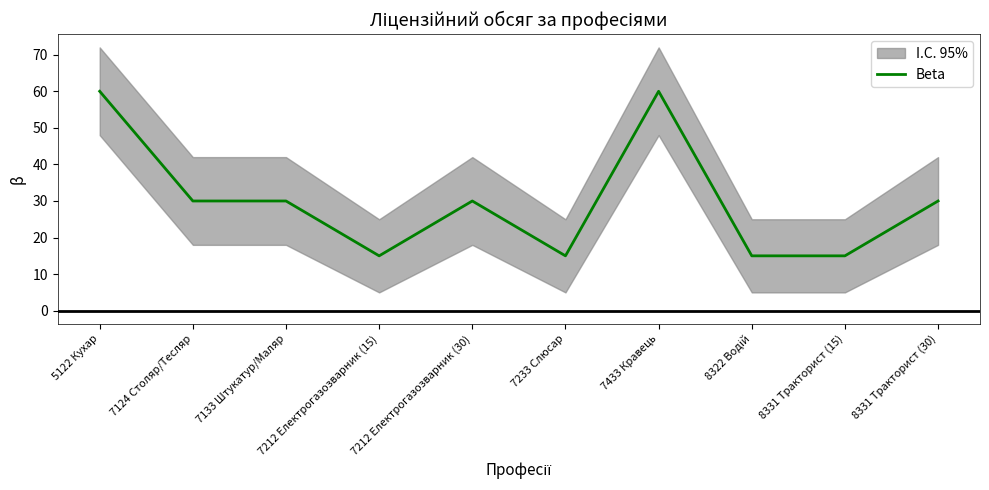

True or false: Beta has a value of 60 at 7433 Кравець.

True